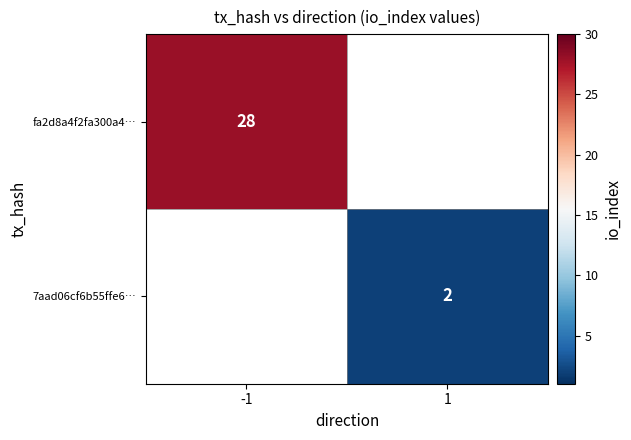

The value of fa2d8a4f2fa300a4… at -1 is 12. True or false?

False